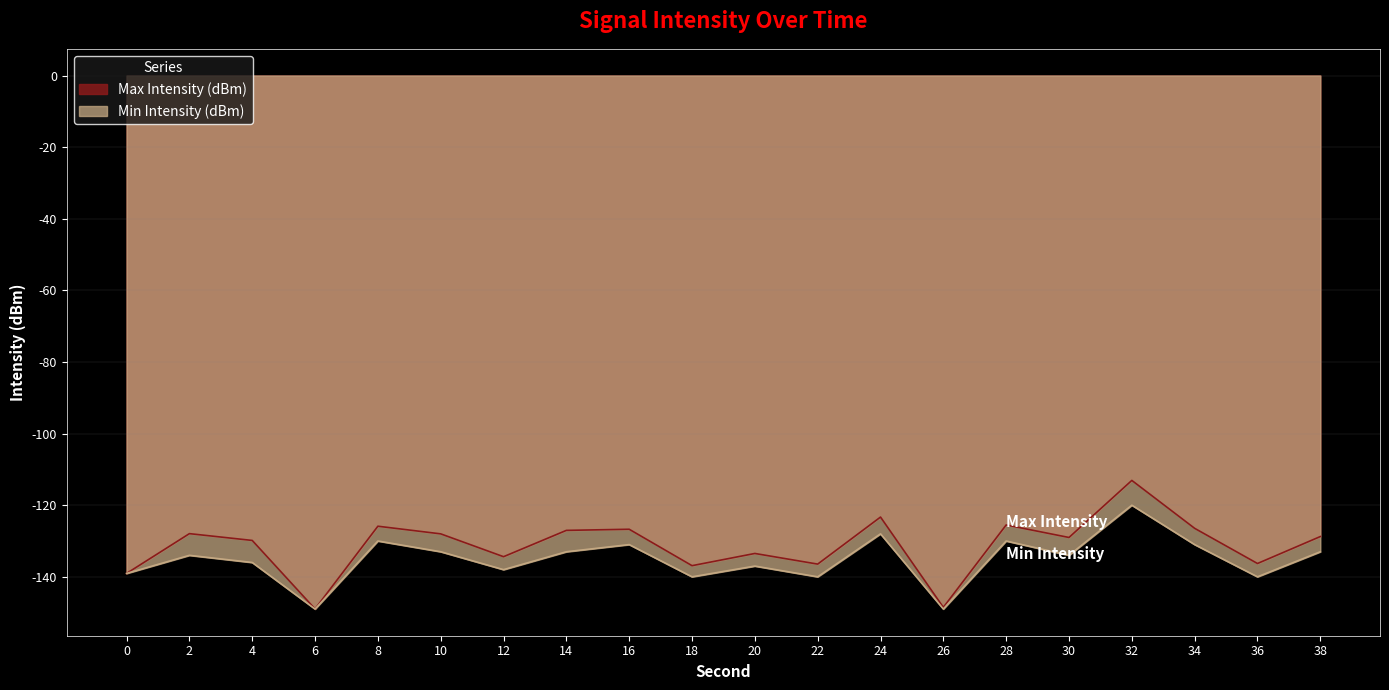

Rank the series by their maximum value, from highest to lowest.

Max Intensity (dBm), Min Intensity (dBm)